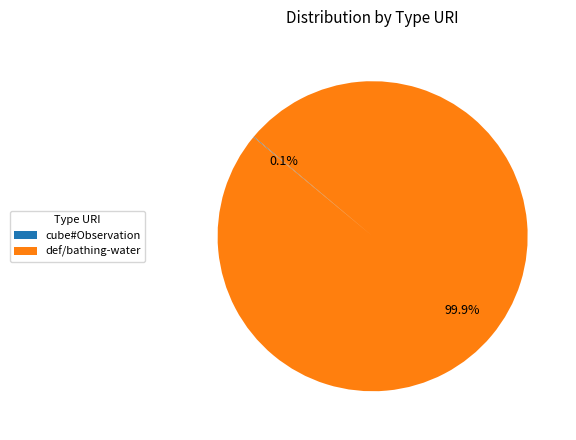

Is there a majority slice in this chart?

Yes